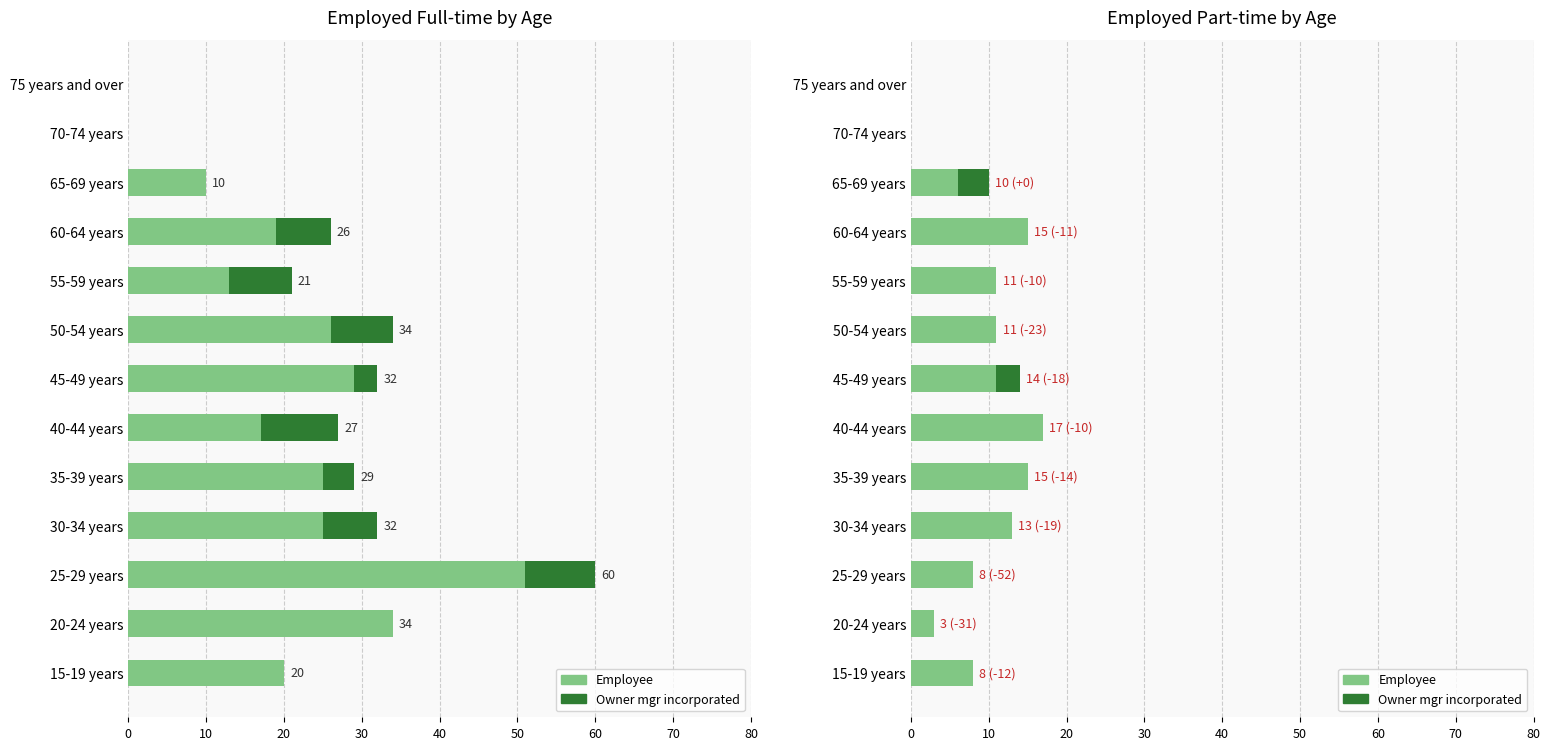

Which series has the largest range (max minus min)?

Employee (Full-time)